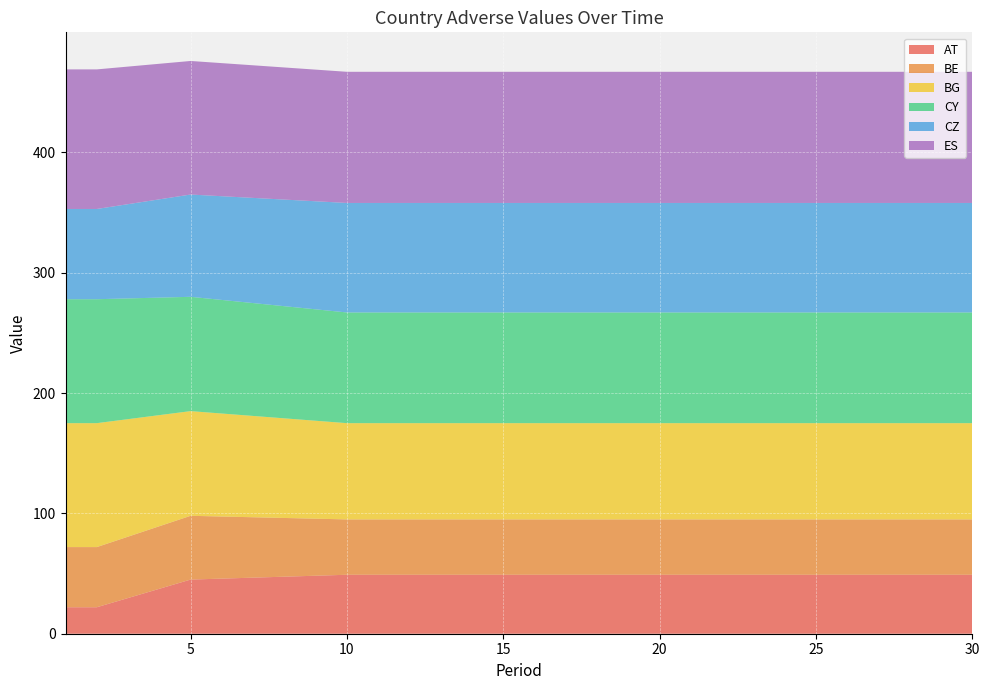

Reading left to right, list all the values displayed in this chart.

AT: 22.0	22.0	29.7	37.3	45.0	45.8	46.6	47.4	48.2	49.0	49.0	49.0	49.0	49.0	49.0	49.0	49.0	49.0	49.0	49.0	49.0	49.0	49.0	49.0	49.0	49.0	49.0	49.0	49.0	49.0
BE: 50.0	50.0	51.0	52.0	53.0	51.6	50.2	48.8	47.4	46.0	46.0	46.0	46.0	46.0	46.0	46.0	46.0	46.0	46.0	46.0	46.0	46.0	46.0	46.0	46.0	46.0	46.0	46.0	46.0	46.0
BG: 103.0	103.0	97.7	92.3	87.0	85.6	84.2	82.8	81.4	80.0	80.0	80.0	80.0	80.0	80.0	80.0	80.0	80.0	80.0	80.0	80.0	80.0	80.0	80.0	80.0	80.0	80.0	80.0	80.0	80.0
CY: 103.0	103.0	100.3	97.7	95.0	94.4	93.8	93.2	92.6	92.0	92.0	92.0	92.0	92.0	92.0	92.0	92.0	92.0	92.0	92.0	92.0	92.0	92.0	92.0	92.0	92.0	92.0	92.0	92.0	92.0
CZ: 75.0	75.0	78.3	81.7	85.0	86.2	87.4	88.6	89.8	91.0	91.0	91.0	91.0	91.0	91.0	91.0	91.0	91.0	91.0	91.0	91.0	91.0	91.0	91.0	91.0	91.0	91.0	91.0	91.0	91.0
ES: 116.0	116.0	114.3	112.7	111.0	110.6	110.2	109.8	109.4	109.0	109.0	109.0	109.0	109.0	109.0	109.0	109.0	109.0	109.0	109.0	109.0	109.0	109.0	109.0	109.0	109.0	109.0	109.0	109.0	109.0